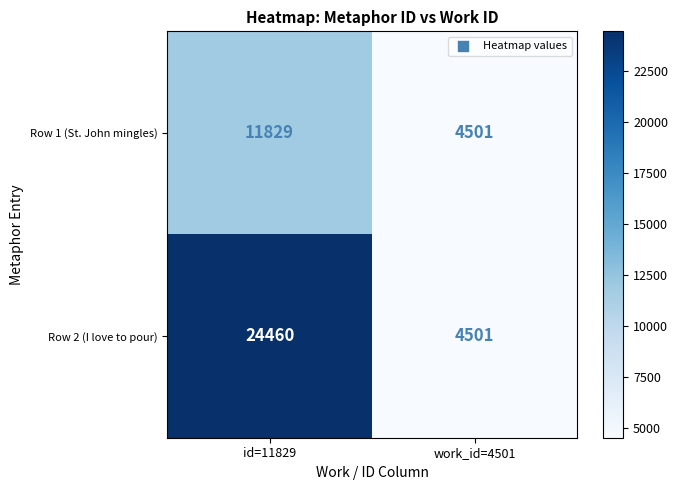

What is the greatest value displayed?

24460